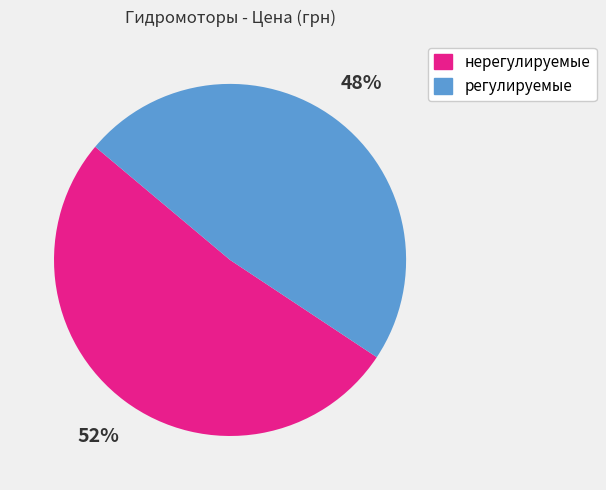

Do регулируемые and нерегулируемые together represent more than half of the pie?

Yes